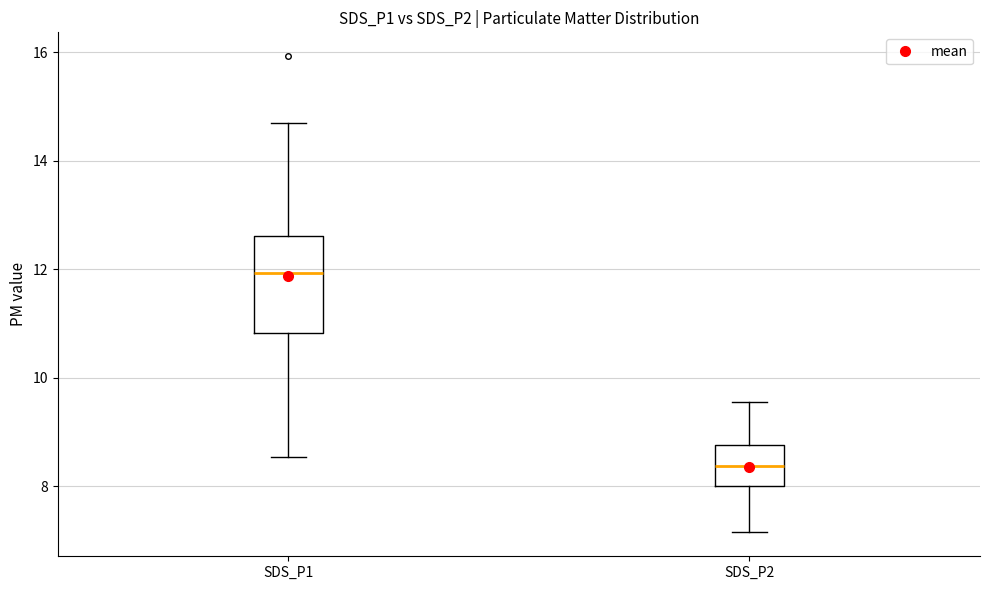

Which box is the tallest, from its lower edge to its upper edge?

SDS_P1